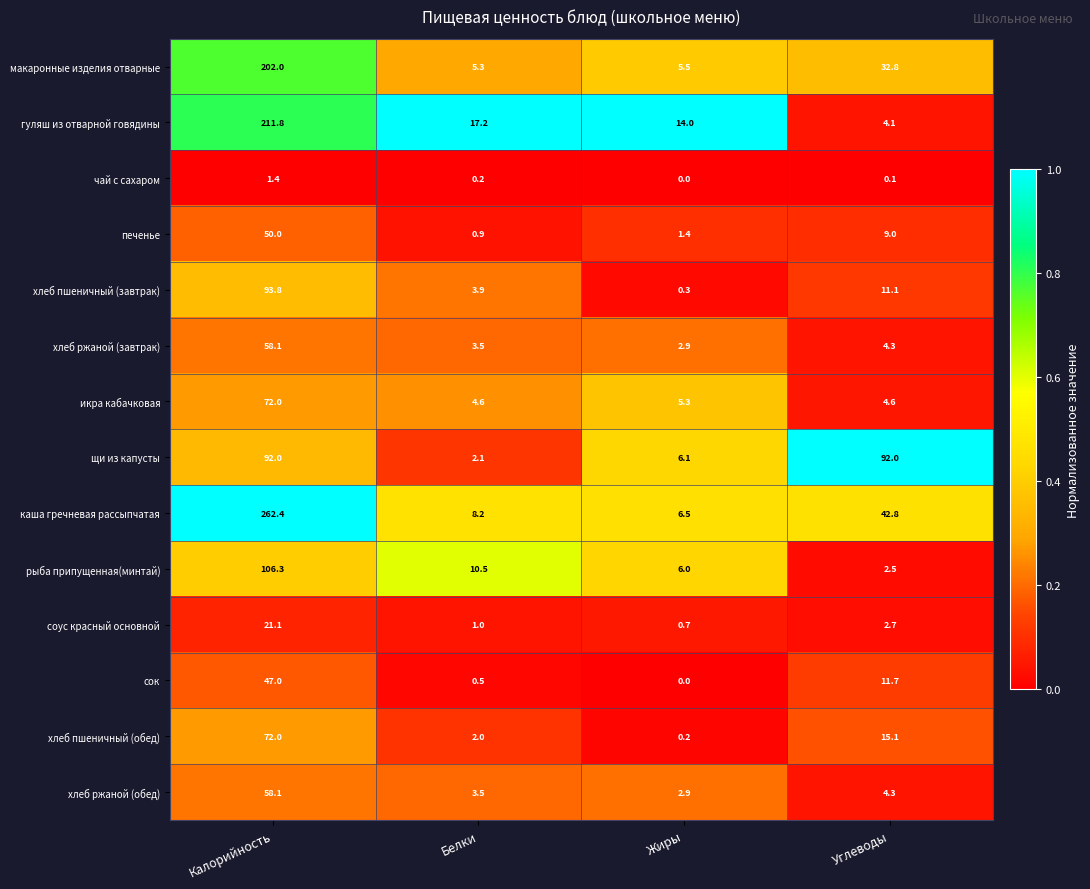

How many categories are shown in the chart?

4